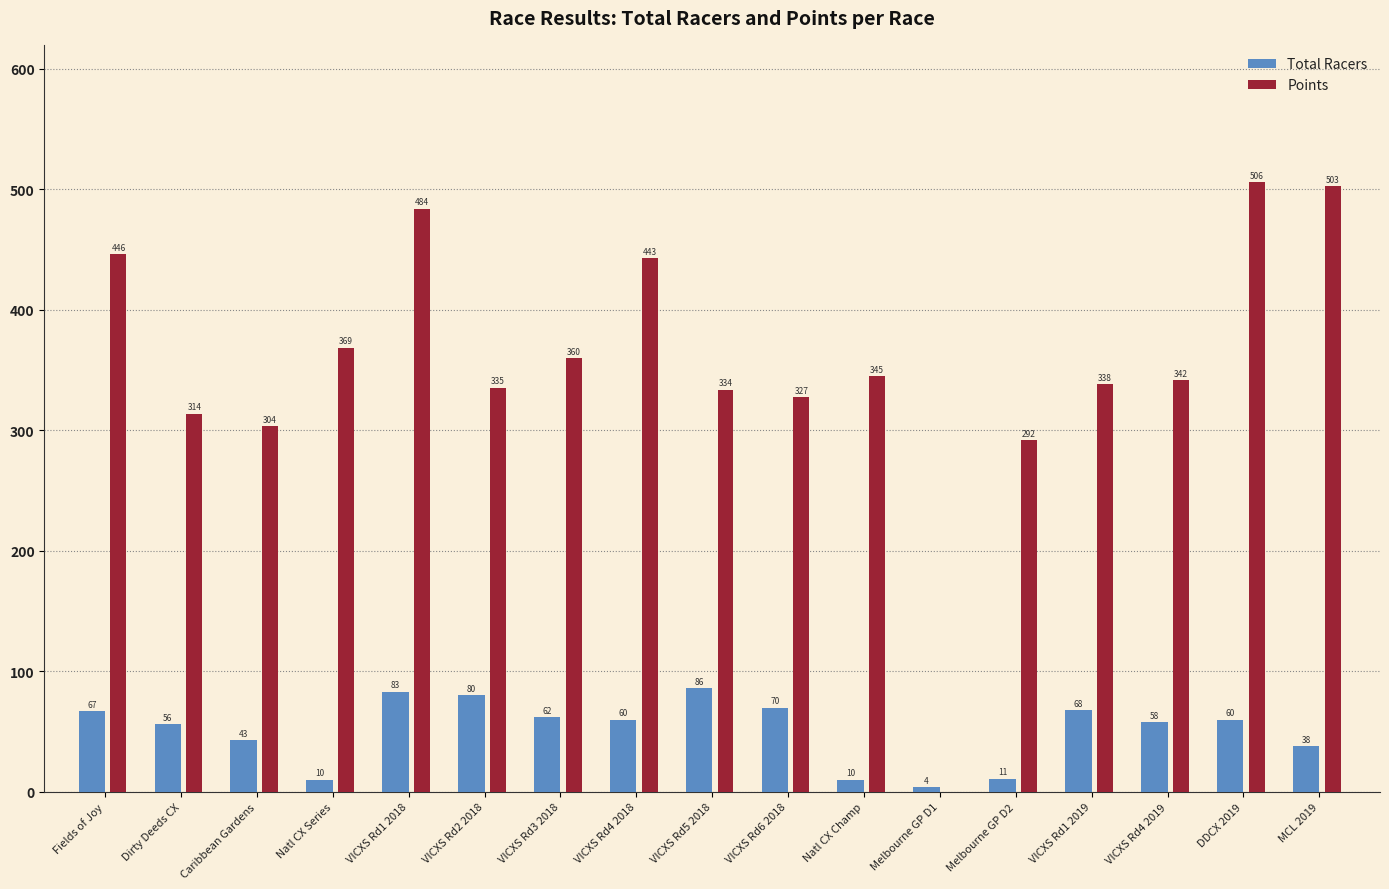

The value of Points at DDCX 2019 is 662.5. True or false?

False